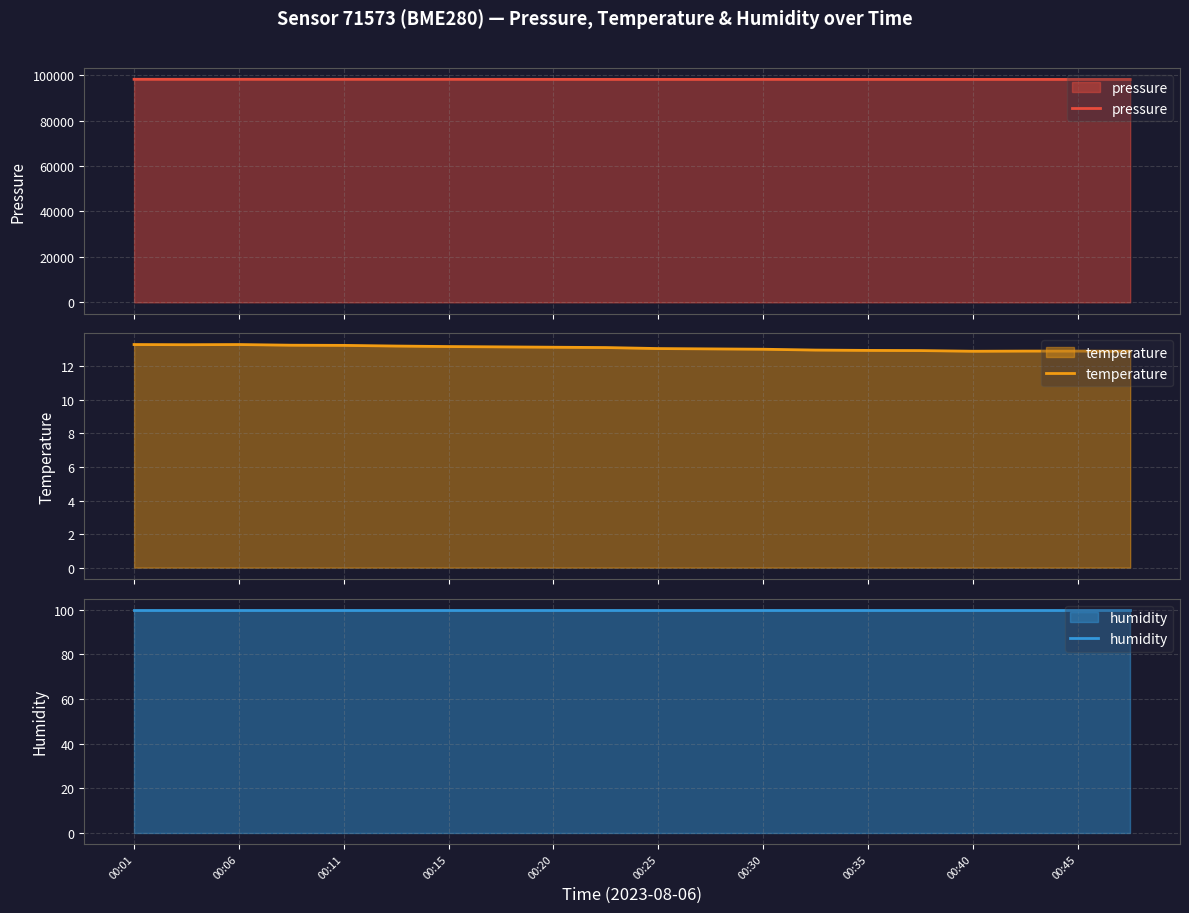

At how many categories does at least one series exceed 84081?

20